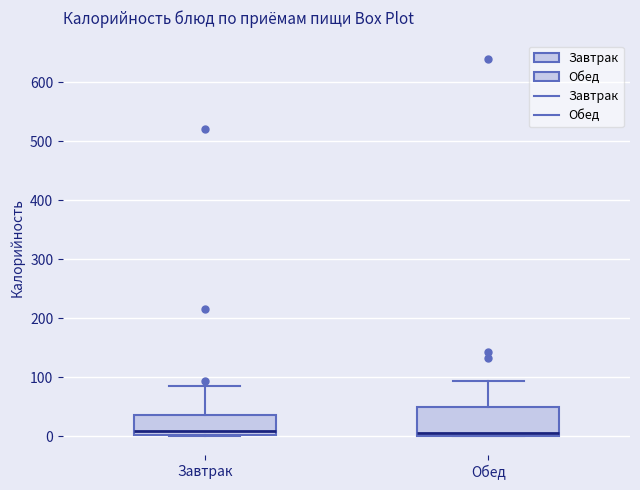

Reading left to right, transcribe this box plot: for each box, give where its median line is, the range the box spans, and where its two whiskers end, as read against the y-axis. The values are not printed on the chart, so give them approximately, as read against the axis.

Завтрак: median 10, box 0 to 40, whiskers 0 to 80
Обед: median 10, box 0 to 50, whiskers 0 to 90